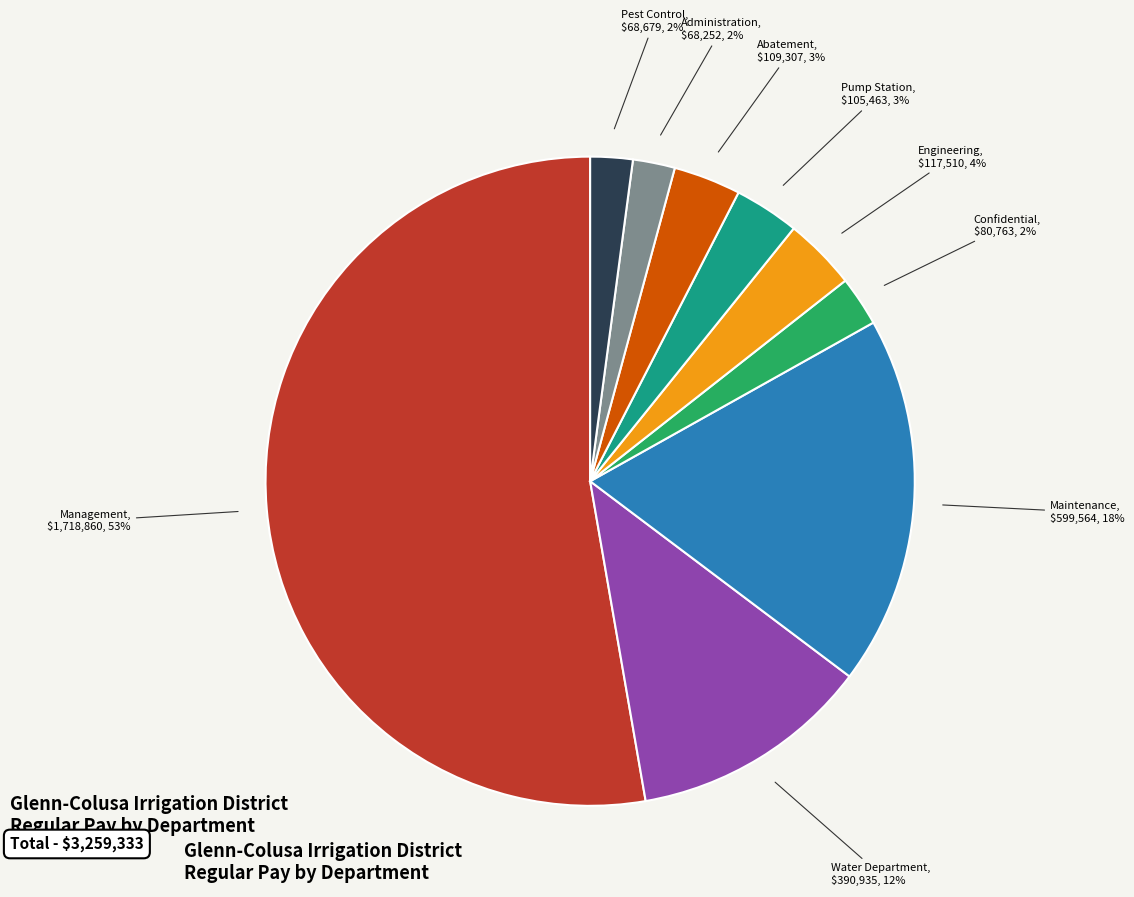

Does any single category account for the majority?

Yes